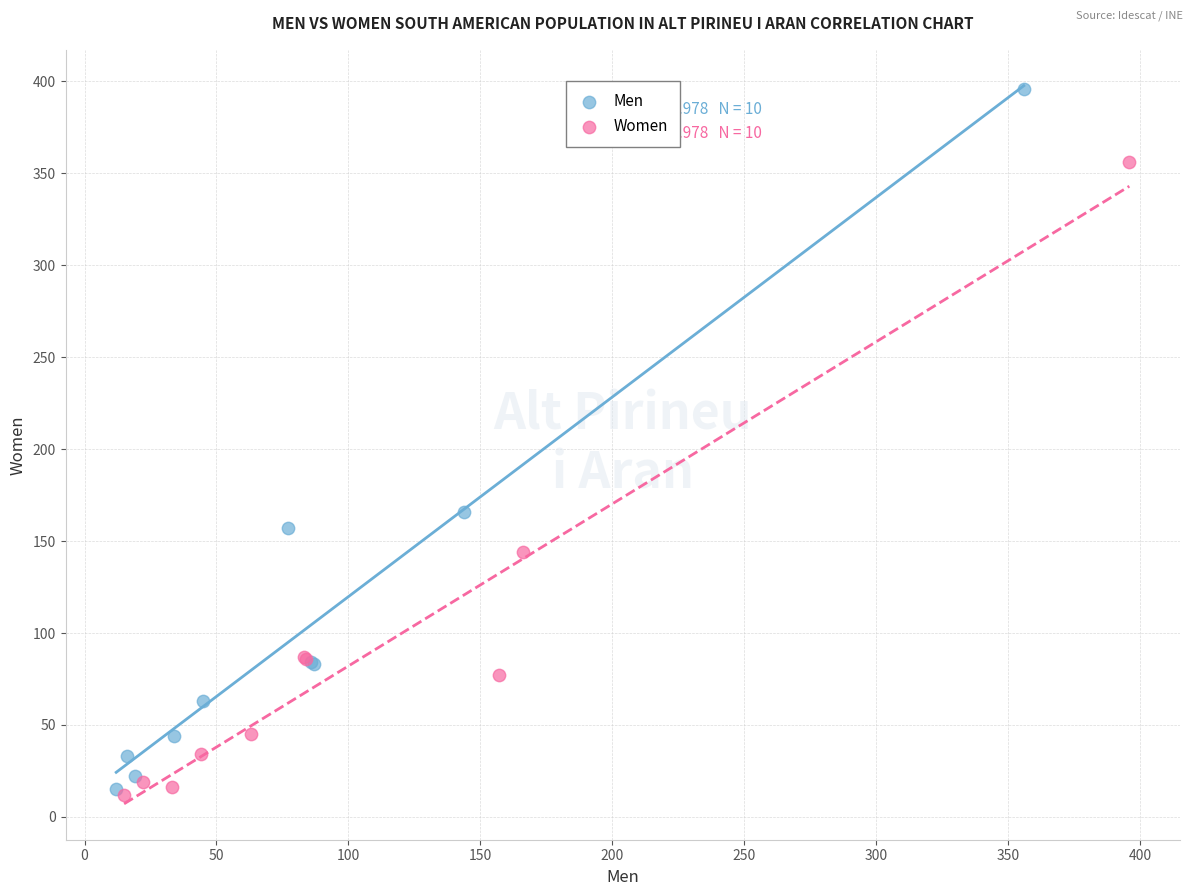

Which series contains the highest Y value?

Men